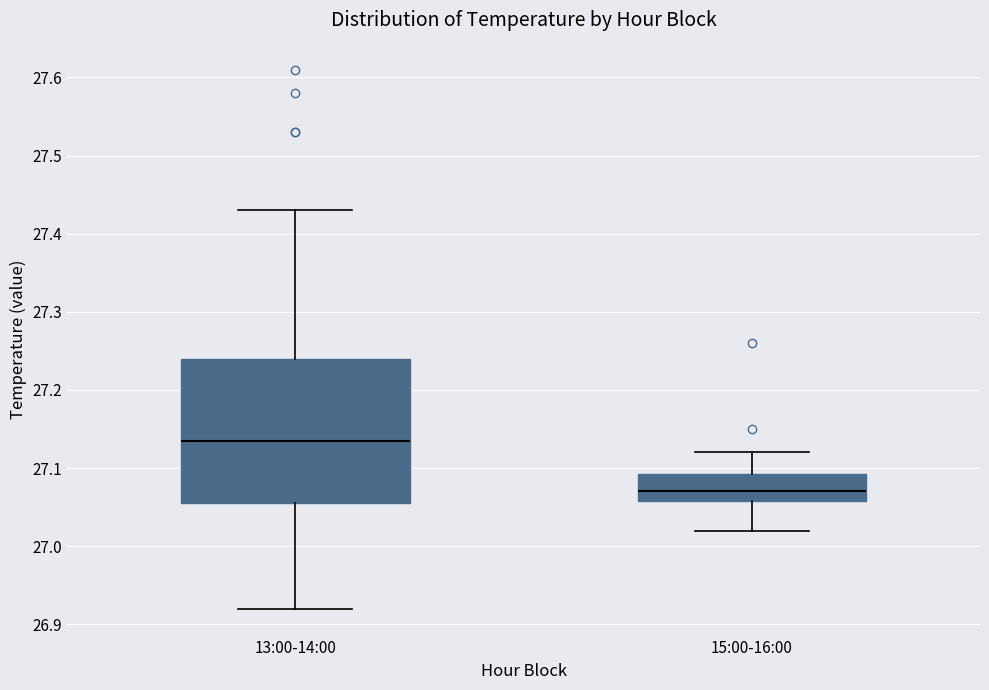

Reading left to right, transcribe this box plot: for each box, give where its median line is, the range the box spans, and where its two whiskers end, as read against the y-axis. The values are not printed on the chart, so give them approximately, as read against the axis.

13:00-14:00: median 27.14, box 27.06 to 27.24, whiskers 26.92 to 27.43
15:00-16:00: median 27.07, box 27.06 to 27.09, whiskers 27.02 to 27.12